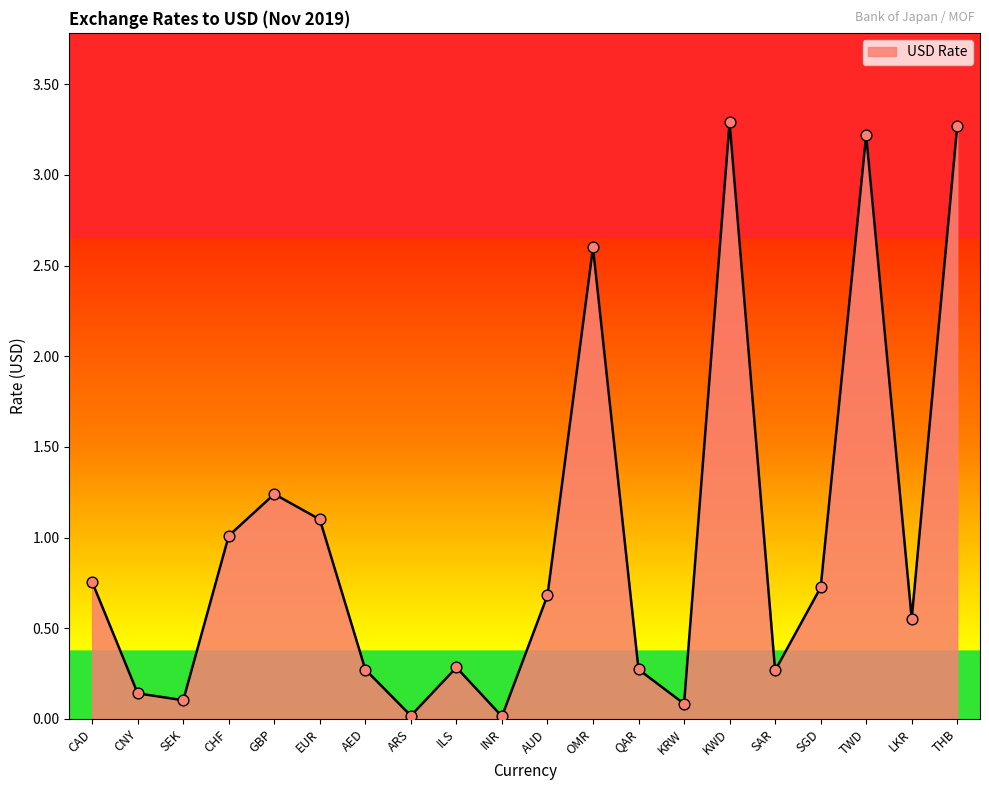

Approximately how many times larger is the value at QAR compared to EUR?

0.2